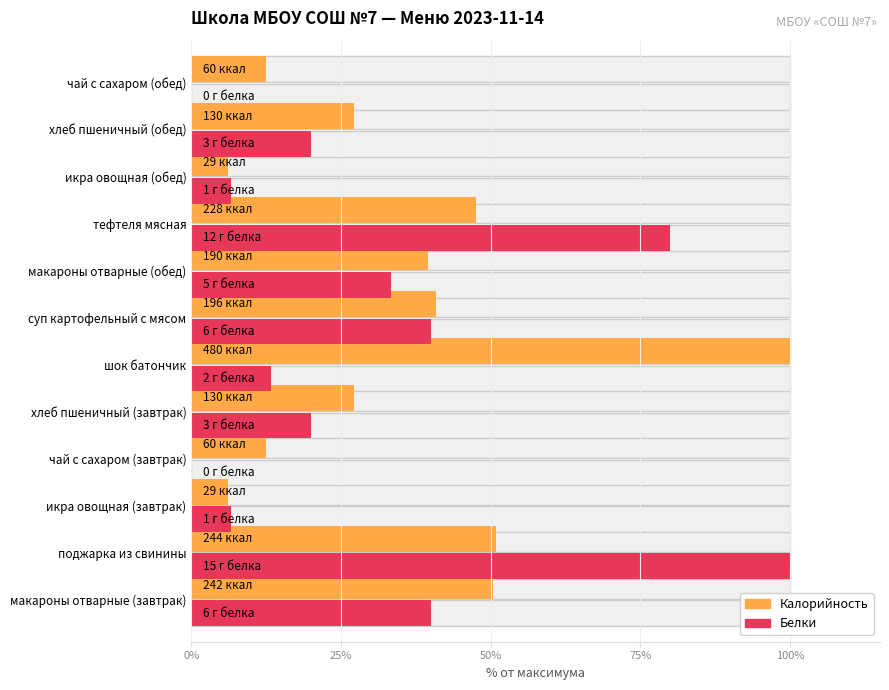

Does the chart contain stacked bars?

No